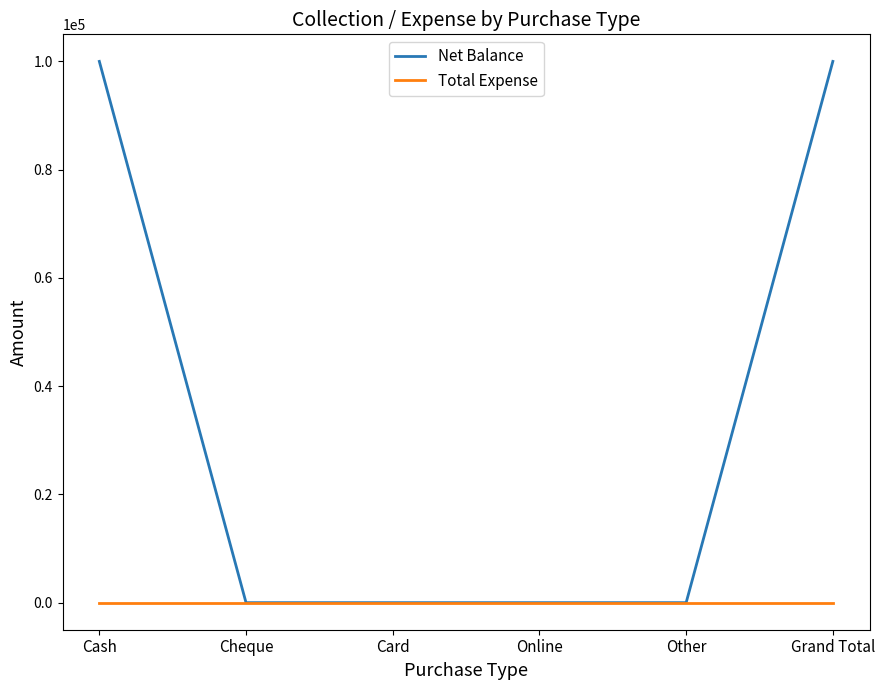

What is the maximum value for Net Balance?

100000